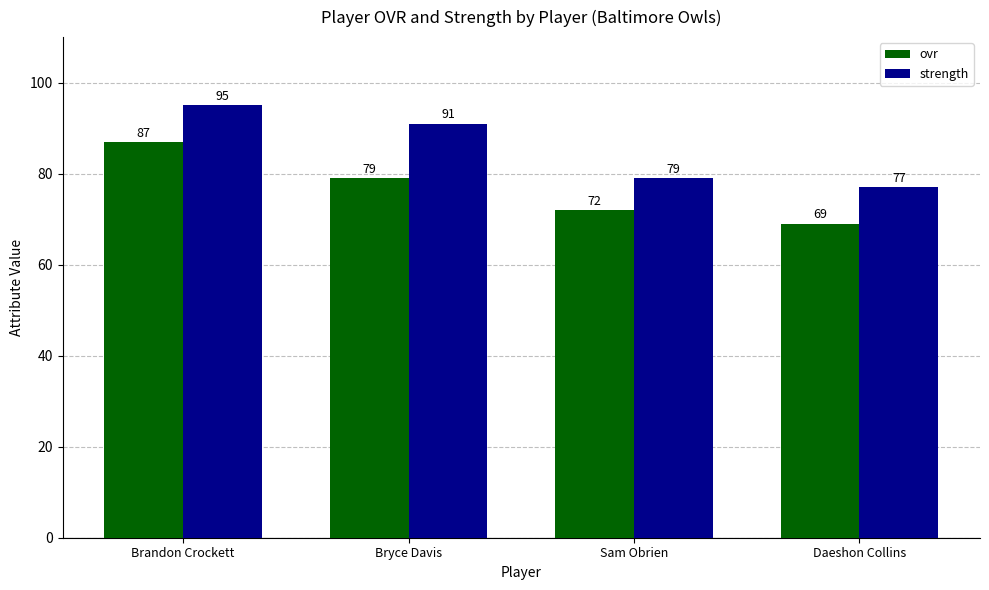

Reading left to right, what are all the values shown in this chart?

ovr: Brandon Crockett=87	Bryce Davis=79	Sam Obrien=72	Daeshon Collins=69
strength: Brandon Crockett=95	Bryce Davis=91	Sam Obrien=79	Daeshon Collins=77